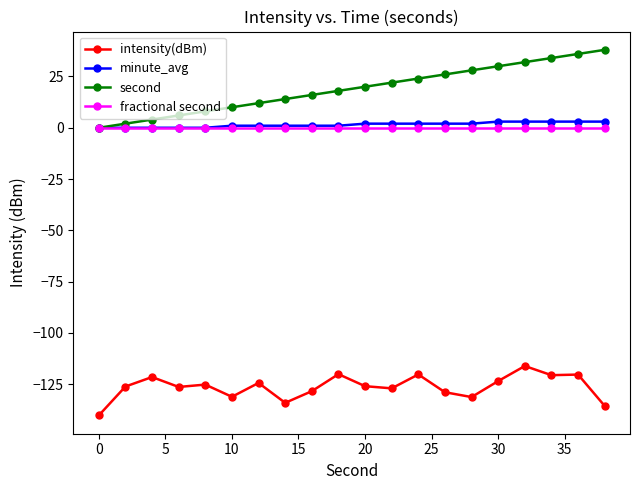

Which series has the widest spread of values?

second